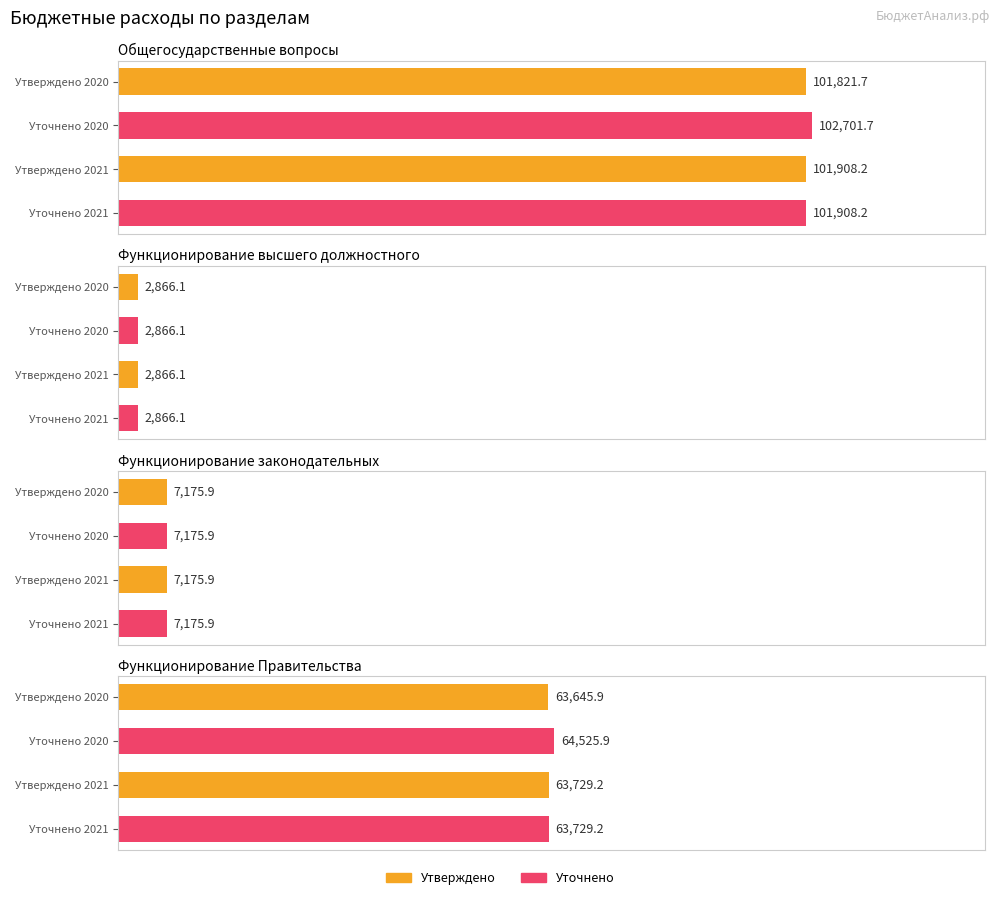

Is the value of Уточнено 2020 at Функционирование
высшего должностного greater than the value of Уточнено 2021 at Функционирование
высшего должностного?

No